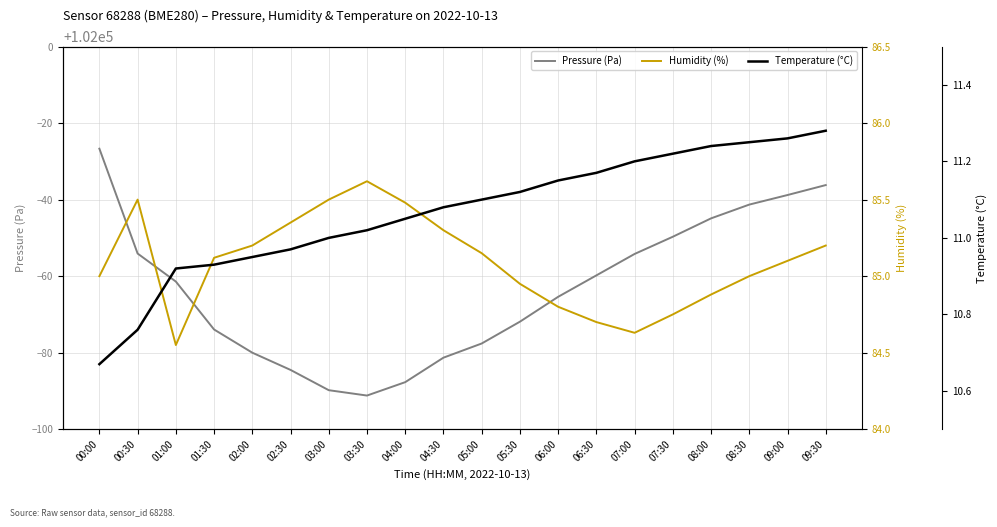

What is the difference between the maximum and minimum values in the Humidity (%) series?

1.1